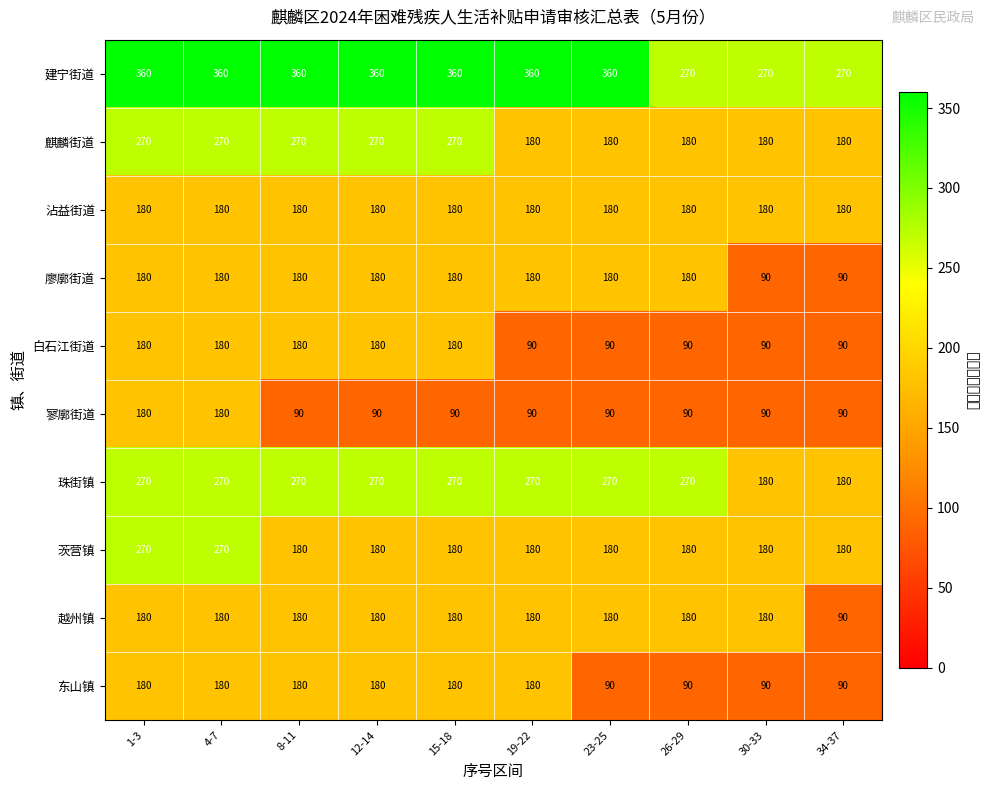

Count the number of data series in this chart.

10